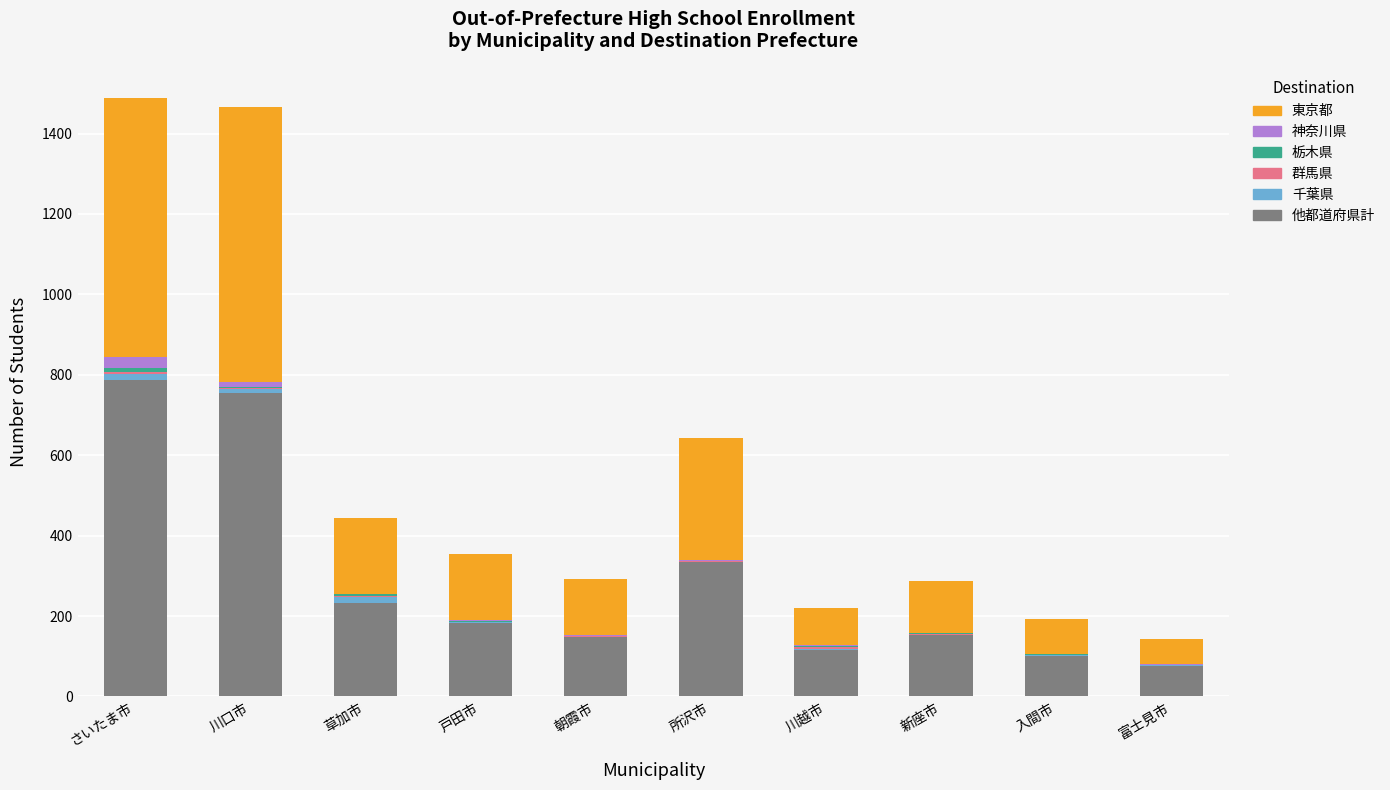

Which category has the highest value in the 他都道府県計 series?

さいたま市